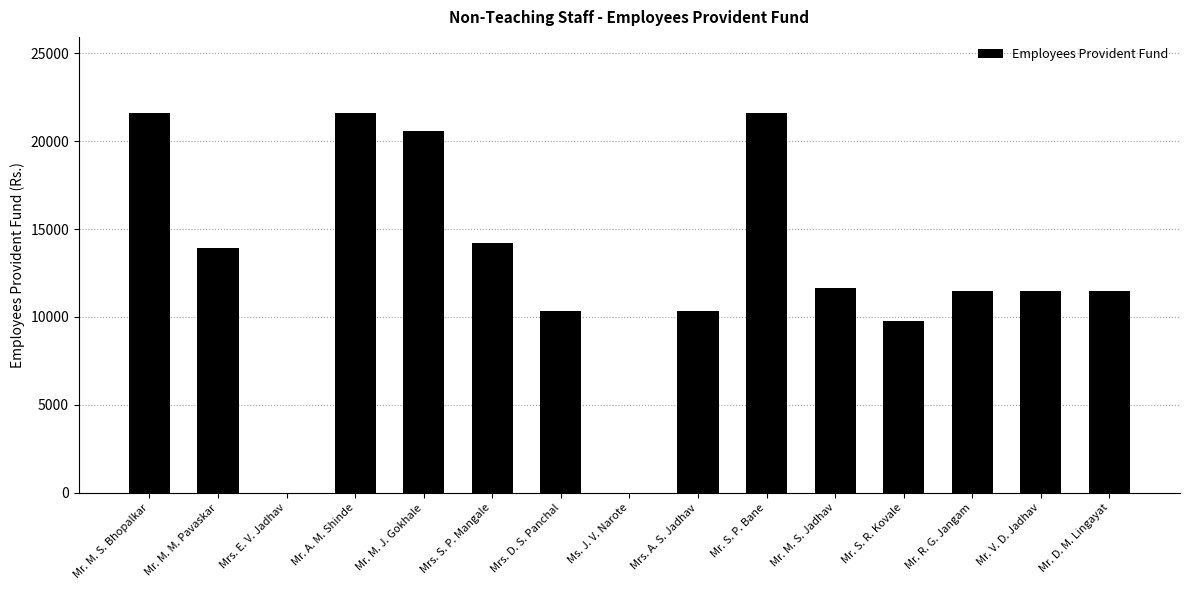

What is the sum of the values at Mr. M. J. Gokhale and Mrs. E. V. Jadhav?

20565